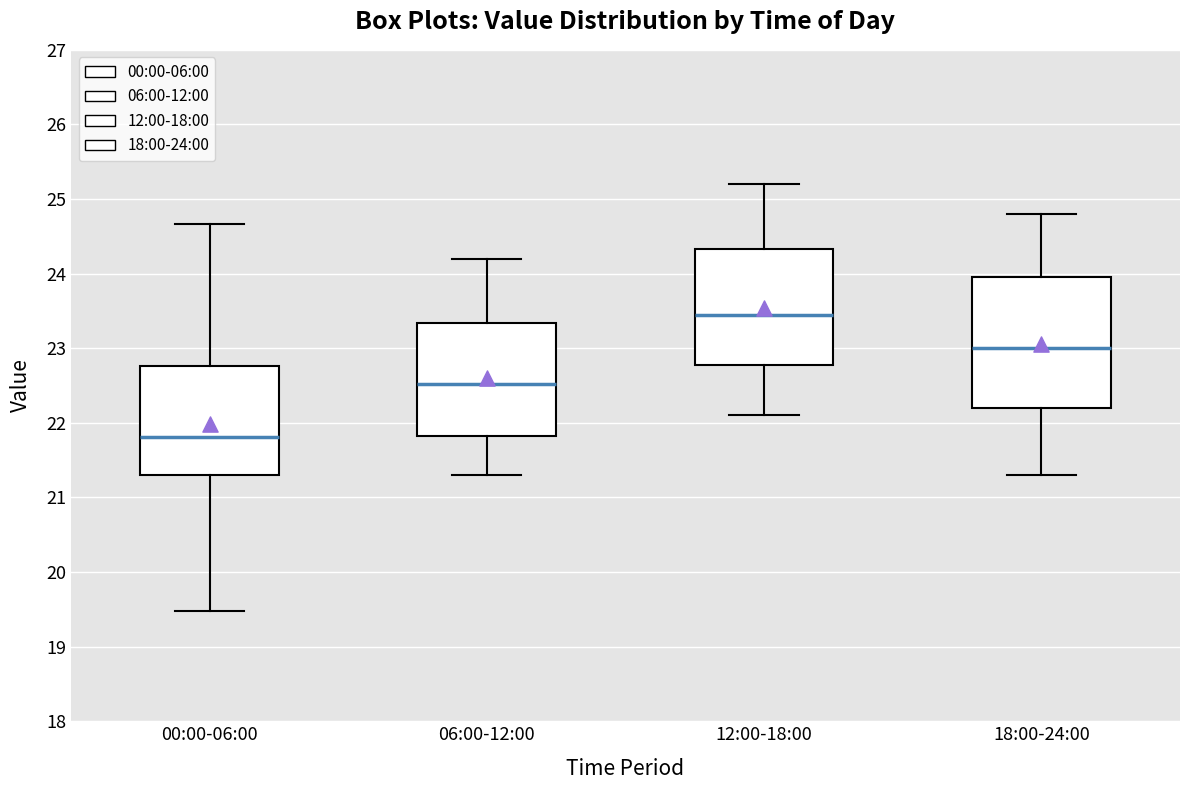

Comparing the boxes themselves (not the whiskers), which one is the tallest?

18:00-24:00